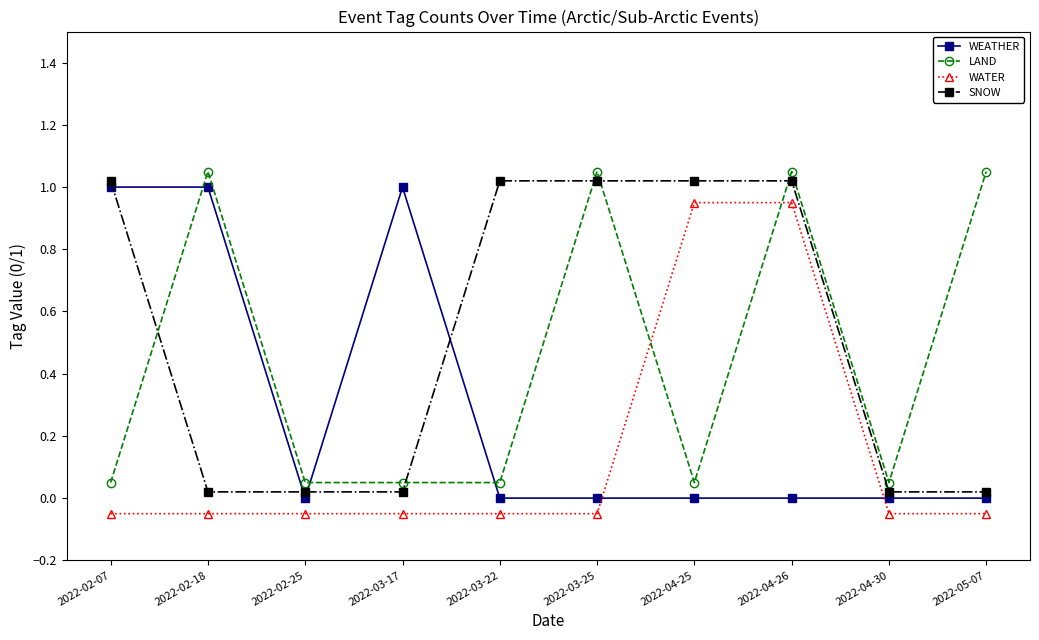

Rank the series by their maximum value, from highest to lowest.

LAND, SNOW, WEATHER, WATER